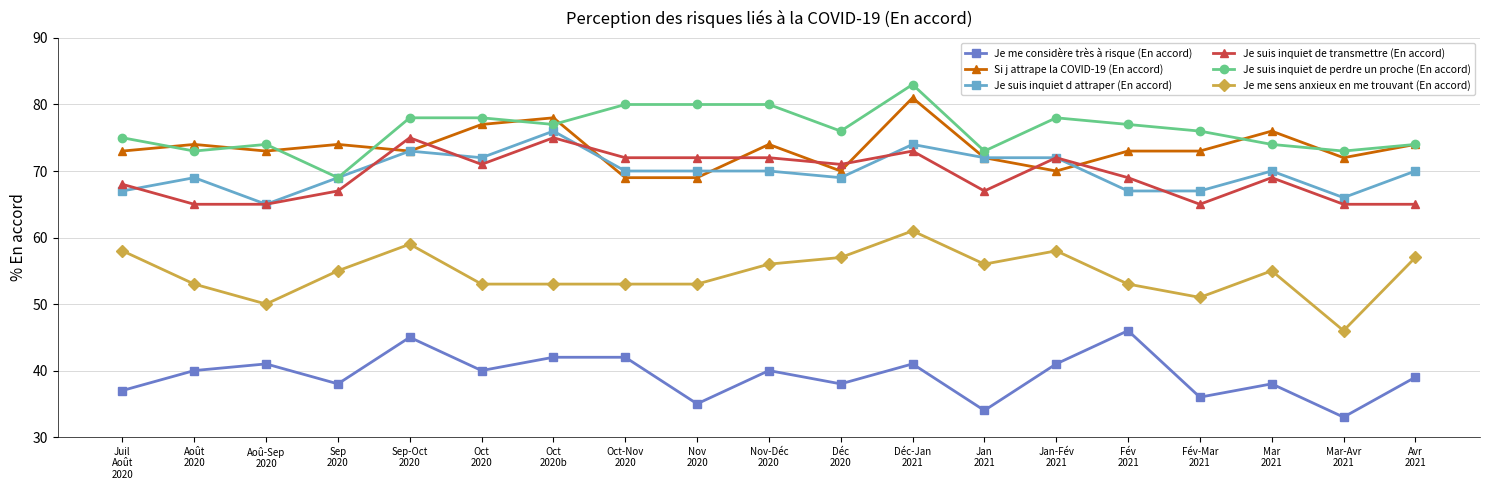

At Mar-Avr
2021, list the series in order from largest to smallest.

Je suis inquiet de perdre un proche (En accord), Si j attrape la COVID-19 (En accord), Je suis inquiet d attraper (En accord), Je suis inquiet de transmettre (En accord), Je me sens anxieux en me trouvant (En accord), Je me considère très à risque (En accord)